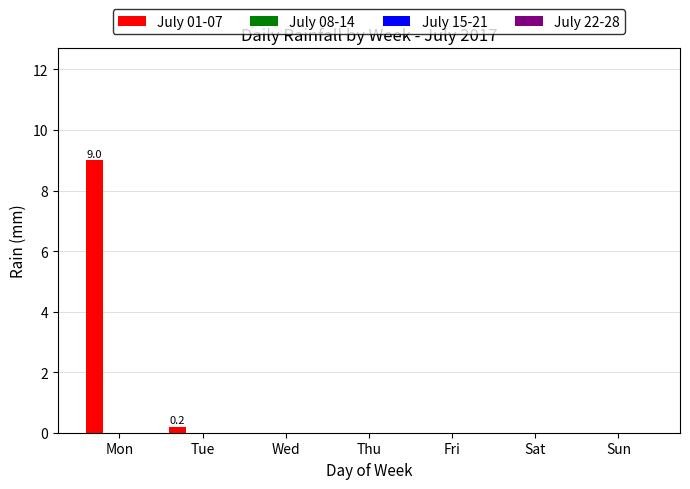

What is the maximum value shown in the chart?

9.0